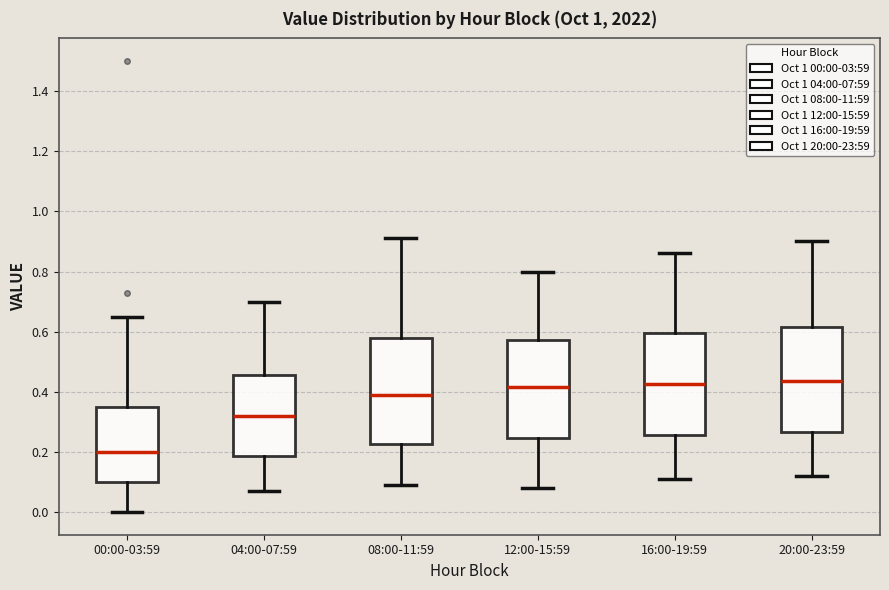

Where does the lower whisker of the box for 12:00-15:59 end on the y-axis? The values are not printed on the chart, so give them approximately, as read against the axis.

0.08